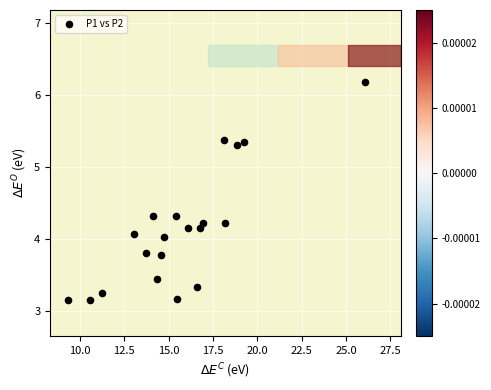

What is the range of X values (max minus min)?

16.8